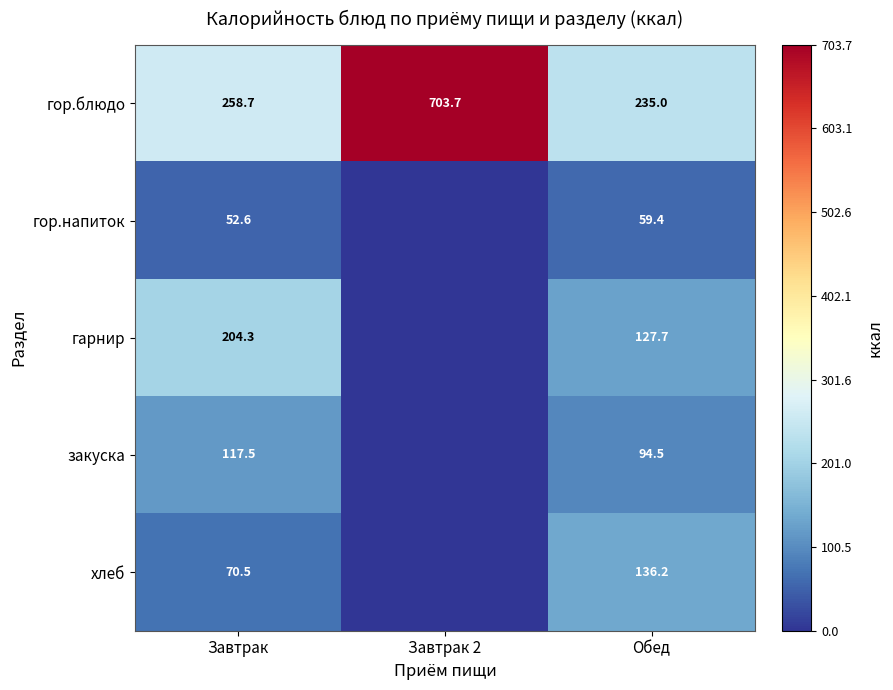

Between Завтрак and Завтрак 2, which is larger?

Завтрак 2